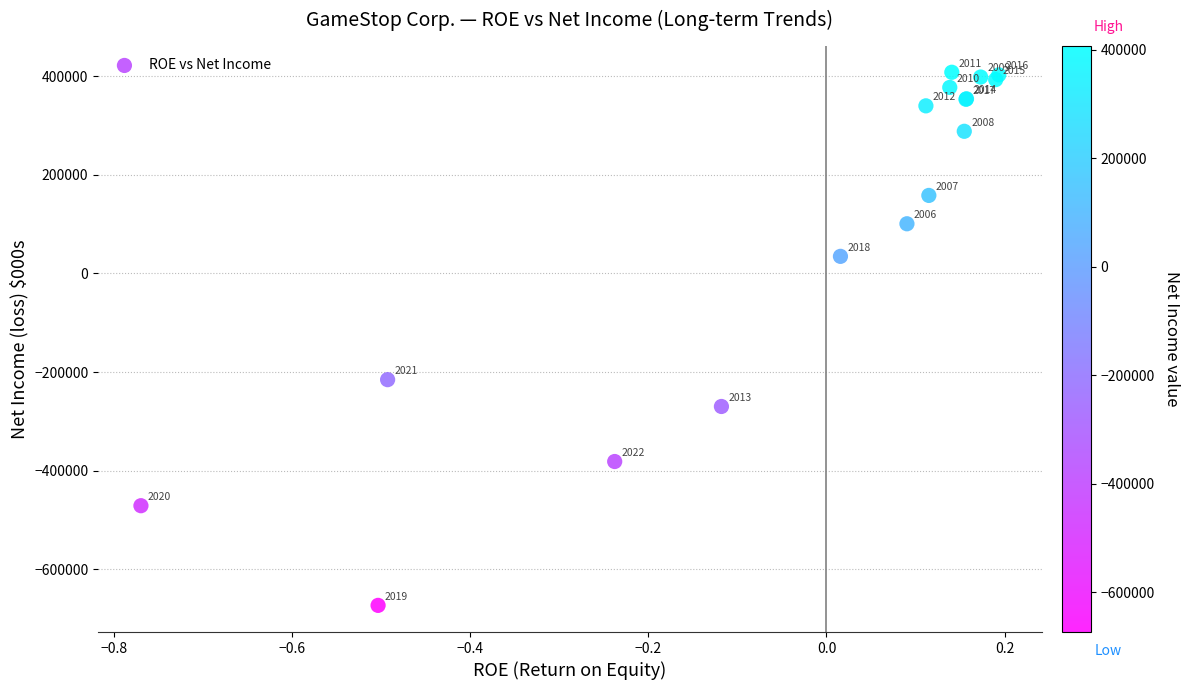

What Y value in the scatter plot is closest to -132500?

-215300